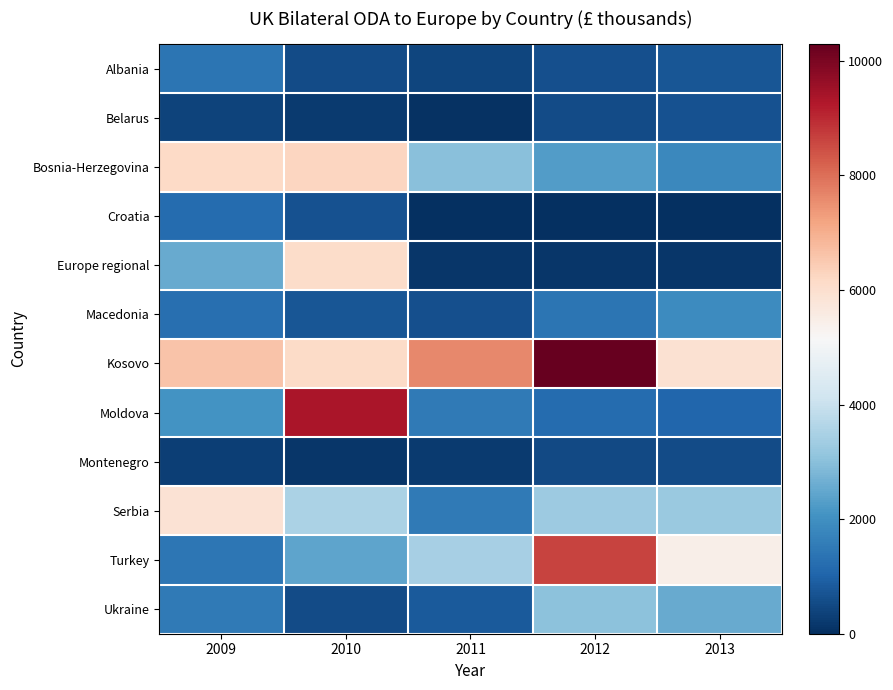

Reading right to left, extract all data points from this chart.

Albania: 2013=758.5	2012=642.6	2011=424.8	2010=560.2	2009=1402.1
Belarus: 2013=650.1	2012=554.4	2011=77.5	2010=238.2	2009=392.1
Bosnia-Herzegovina: 2013=1839.5	2012=2256.0	2011=2990.2	2010=6268.2	2009=6155.6
Croatia: 2013=0.0	2012=0.0	2011=0.0	2010=678.9	2009=1199.8
Europe regional: 2013=121.9	2012=138.9	2011=131.0	2010=6106.5	2009=2563.9
Macedonia: 2013=1923.5	2012=1373.5	2011=620.4	2010=743.3	2009=1250.3
Kosovo: 2013=5932.0	2012=10290.6	2011=7607.1	2010=6142.4	2009=6608.6
Moldova: 2013=1072.0	2012=1180.6	2011=1516.5	2010=9365.1	2009=2058.5
Montenegro: 2013=540.1	2012=487.9	2011=203.4	2010=135.1	2009=291.6
Serbia: 2013=3233.7	2012=3280.3	2011=1516.8	2010=3498.3	2009=5874.6
Turkey: 2013=5453.7	2012=8617.3	2011=3437.9	2010=2428.9	2009=1423.2
Ukraine: 2013=2535.5	2012=3040.6	2011=828.8	2010=542.8	2009=1517.2